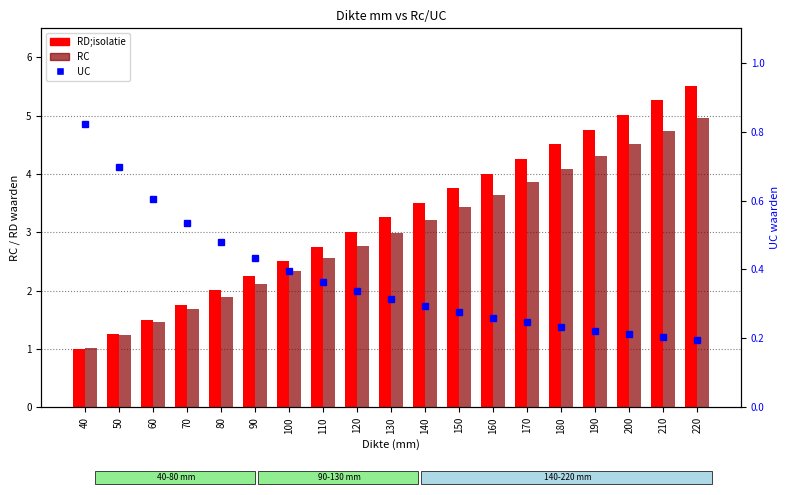

The value of RC at 50 is 1.2. True or false?

True